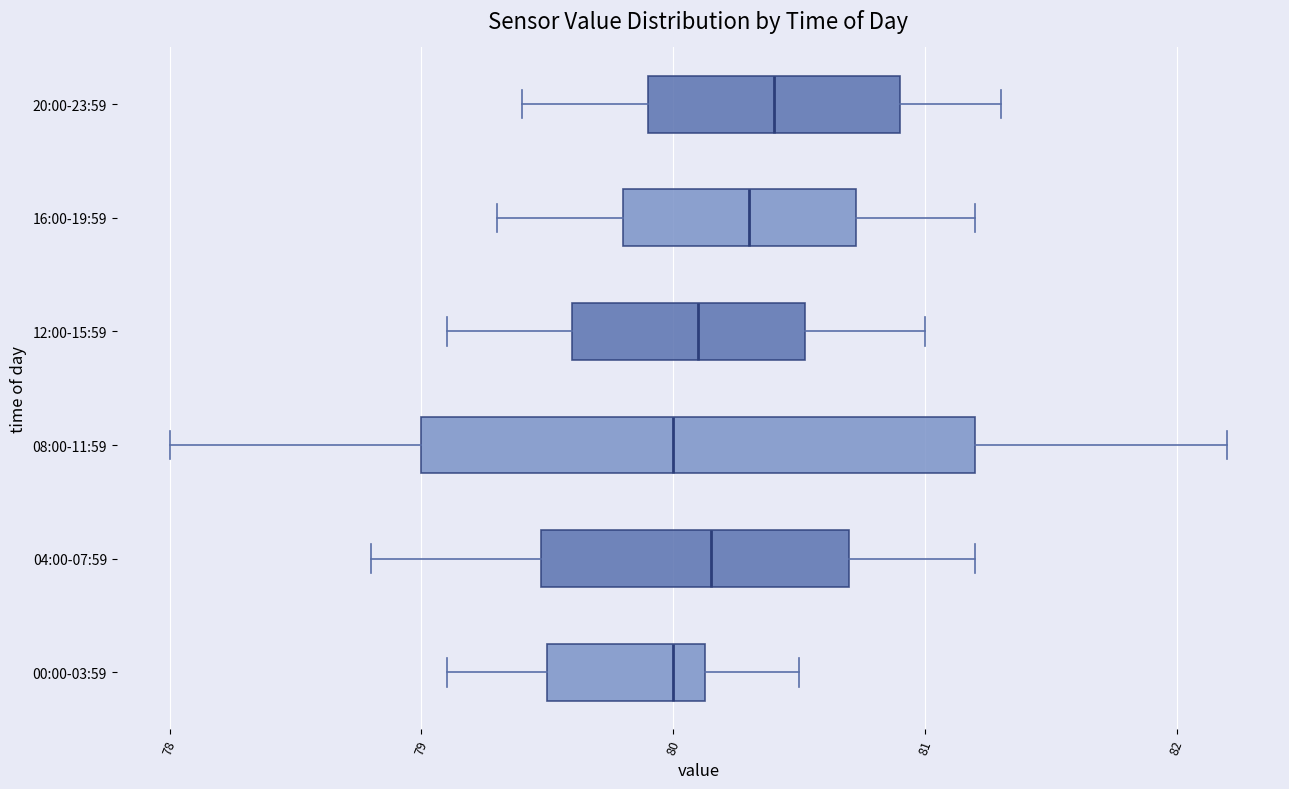

Reading bottom to top, transcribe this box plot: for each box, give where its median line is, the range the box spans, and where its two whiskers end, as read against the x-axis. The values are not printed on the chart, so give them approximately, as read against the axis.

00:00-03:59: median 80.0, box 79.5 to 80.1, whiskers 79.1 to 80.5
04:00-07:59: median 80.2, box 79.5 to 80.7, whiskers 78.8 to 81.2
08:00-11:59: median 80.0, box 79.0 to 81.2, whiskers 78.0 to 82.2
12:00-15:59: median 80.1, box 79.6 to 80.5, whiskers 79.1 to 81.0
16:00-19:59: median 80.3, box 79.8 to 80.7, whiskers 79.3 to 81.2
20:00-23:59: median 80.4, box 79.9 to 80.9, whiskers 79.4 to 81.3